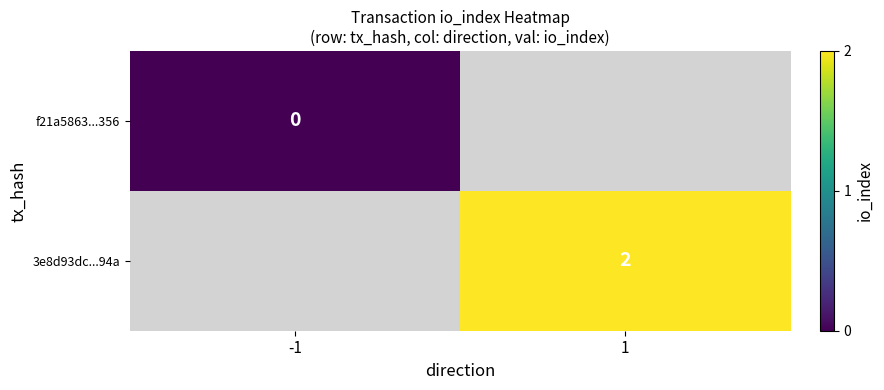

The 3e8d93dc...94a series shows 3 at 1. True or false?

False